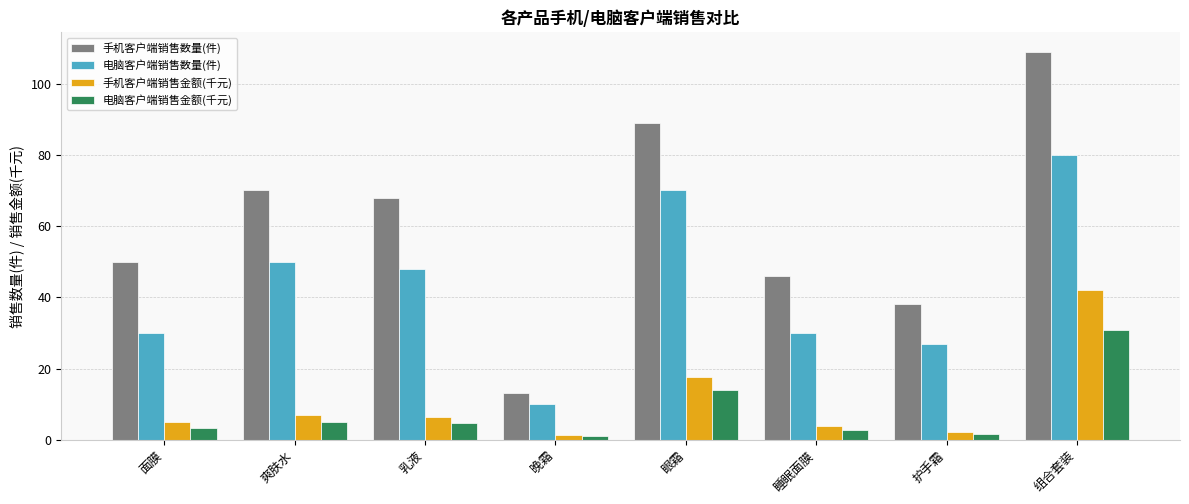

Is the value of 电脑客户端销售数量(件) at 组合套装 greater than the value of 手机客户端销售数量(件) at 护手霜?

Yes